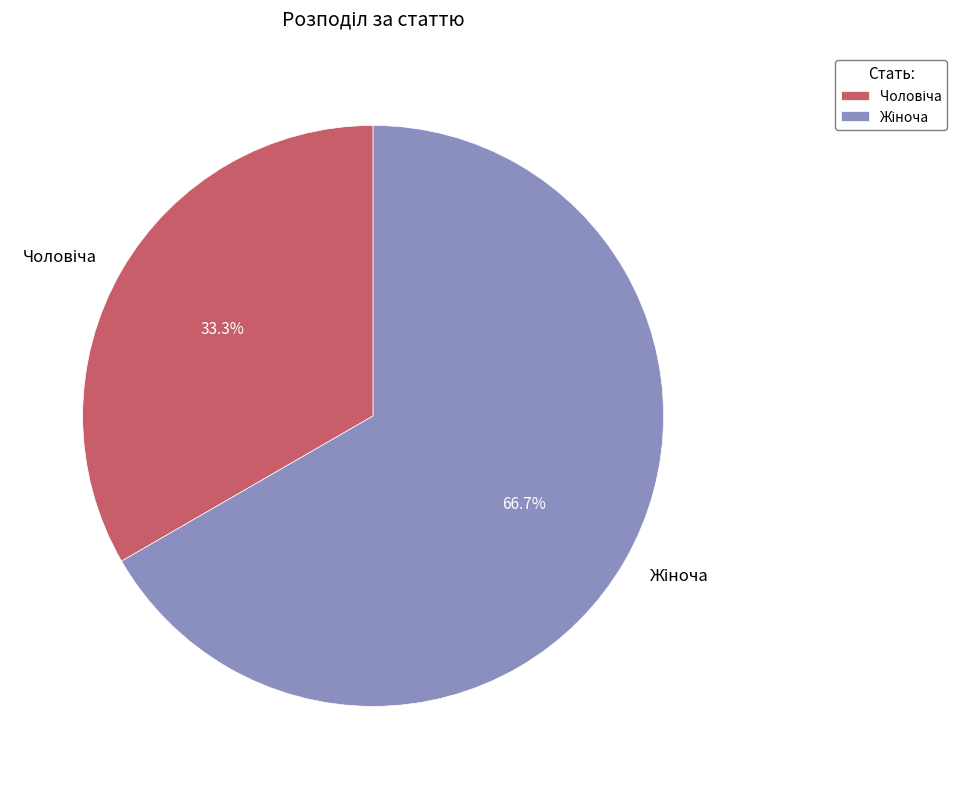

Is there a majority slice in this chart?

Yes